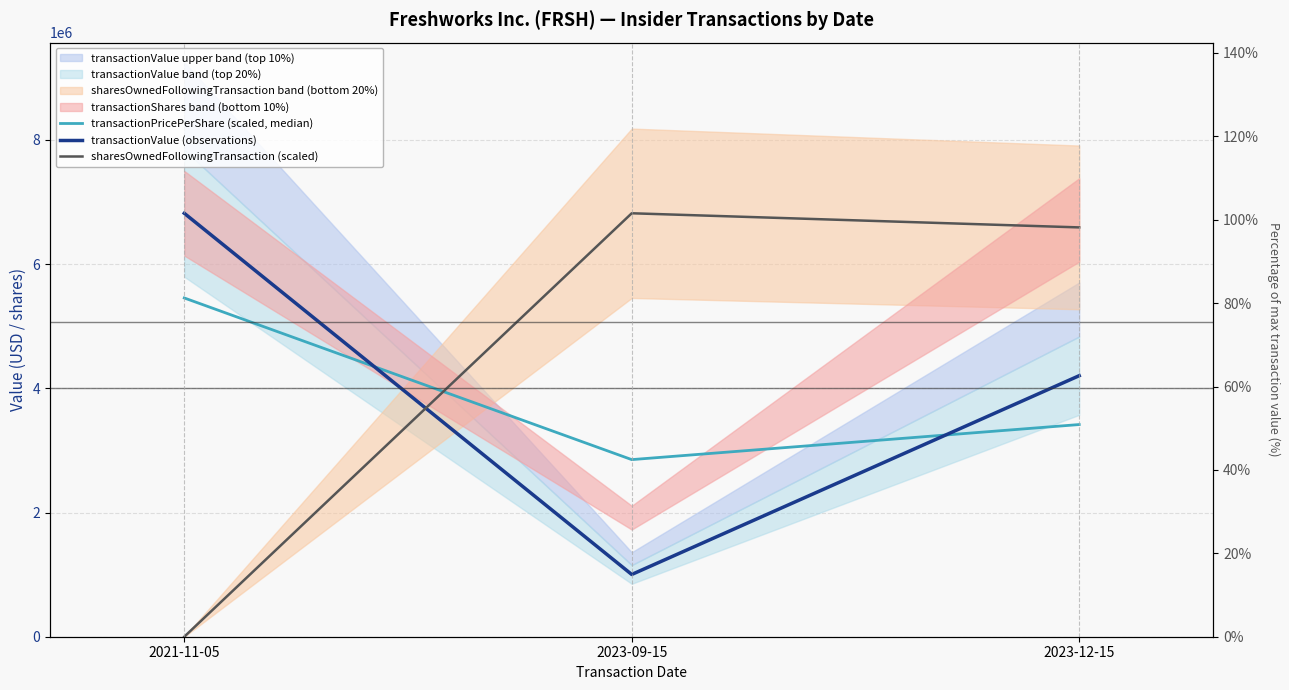

How many values in the transactionPricePerShare (scaled, median) series exceed 3416758?

2